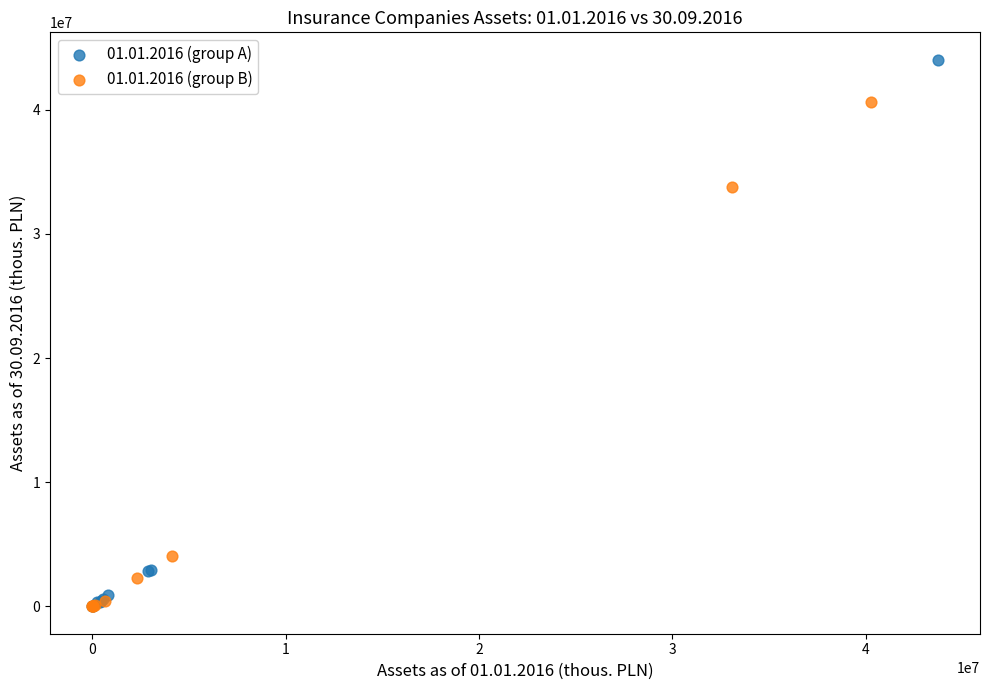

What are all the series names shown in the legend?

01.01.2016 (group A), 01.01.2016 (group B)